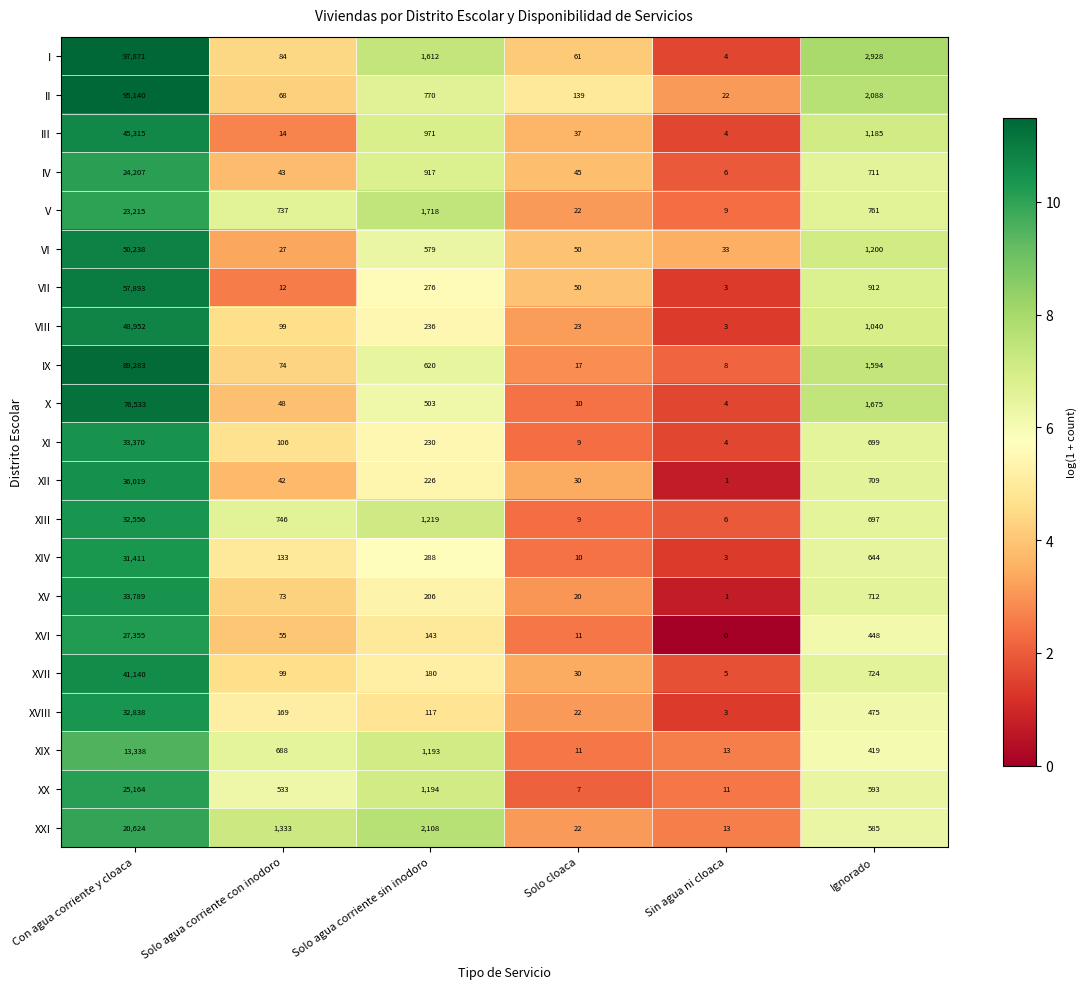

The XIX series shows 11 at Solo cloaca. True or false?

True